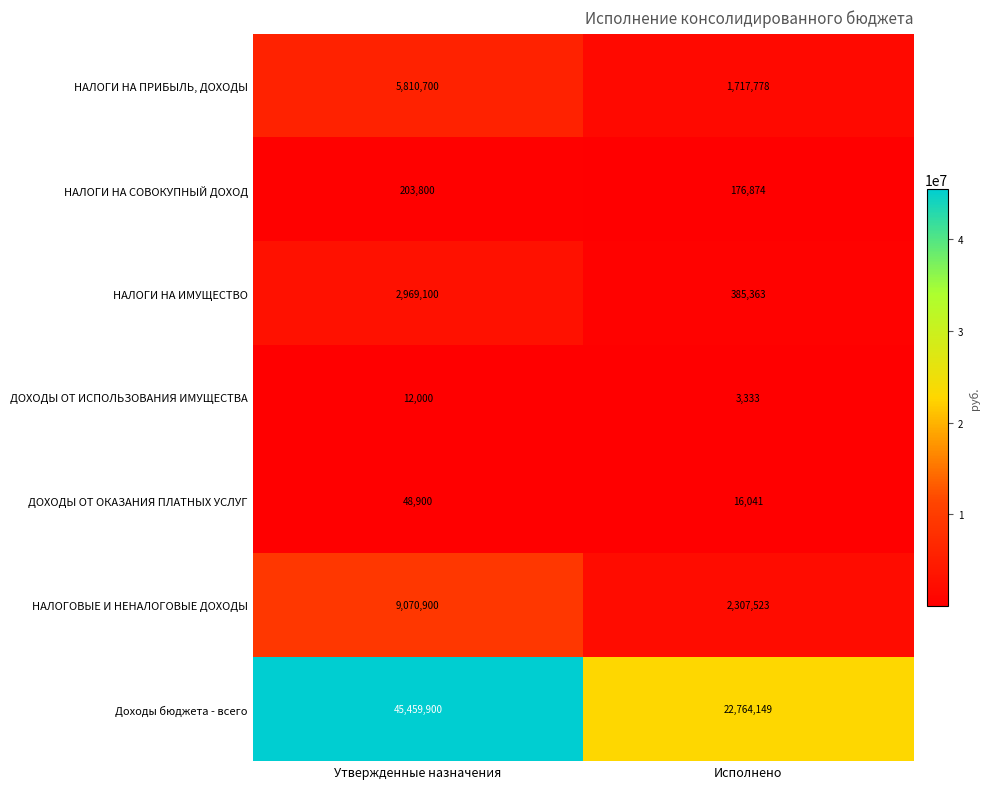

What is the spread (max minus min) of values at Исполнено?

22760816